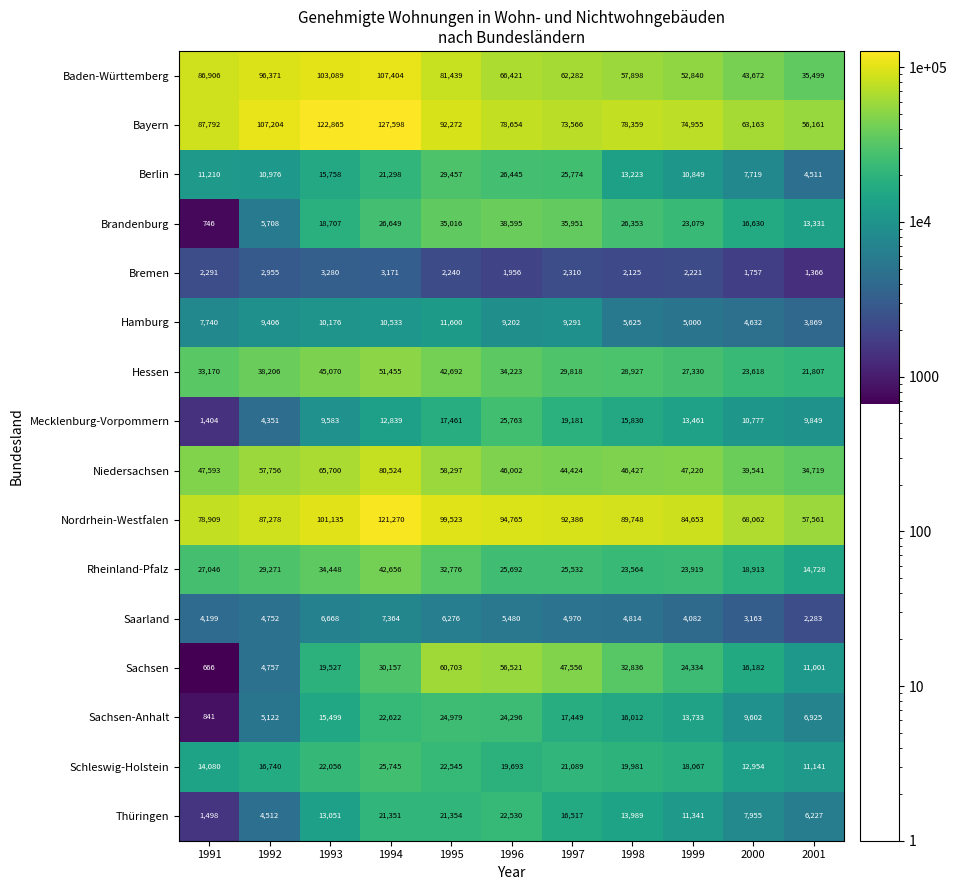

Rank the series at 1999 from highest to lowest value.

Nordrhein-Westfalen, Bayern, Baden-Württemberg, Niedersachsen, Hessen, Sachsen, Rheinland-Pfalz, Brandenburg, Schleswig-Holstein, Sachsen-Anhalt, Mecklenburg-Vorpommern, Thüringen, Berlin, Hamburg, Saarland, Bremen